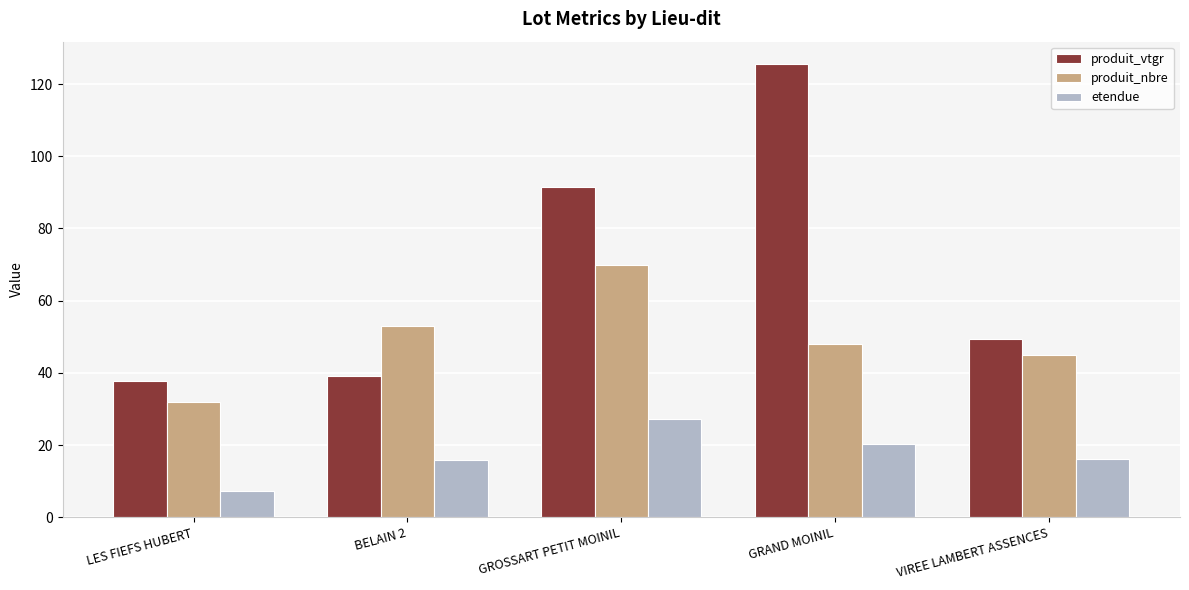

What is the sum of all produit_vtgr values?

343.3